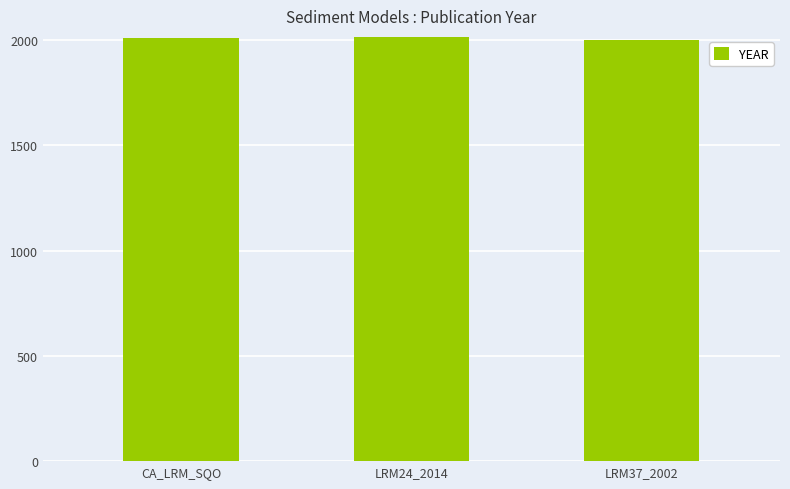

True or false: the data shows 2012 at CA_LRM_SQO.

True